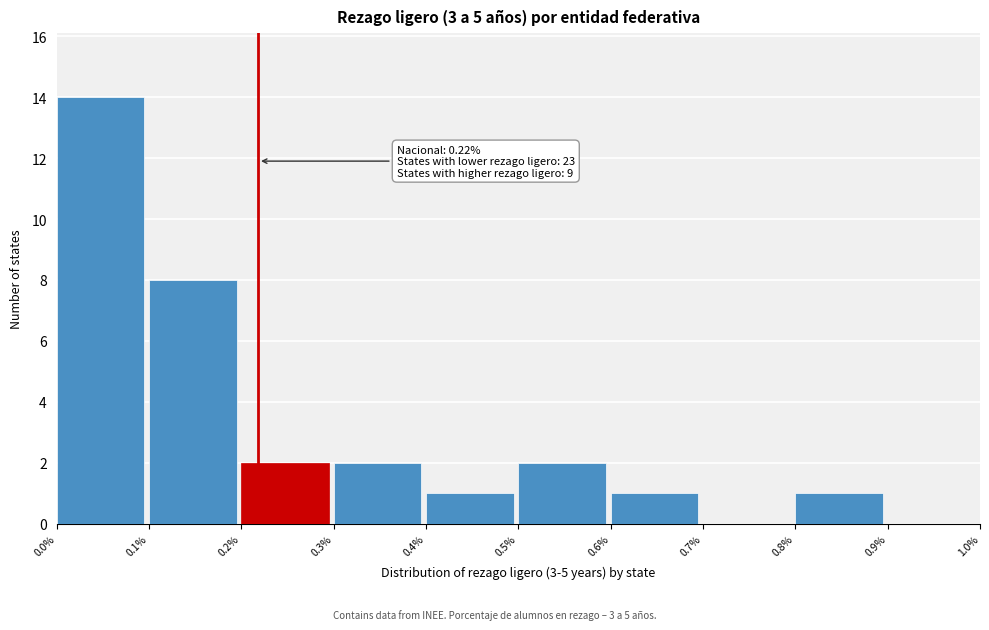

Over which range of the x-axis is the bar tallest?

0.0% to 0.1%